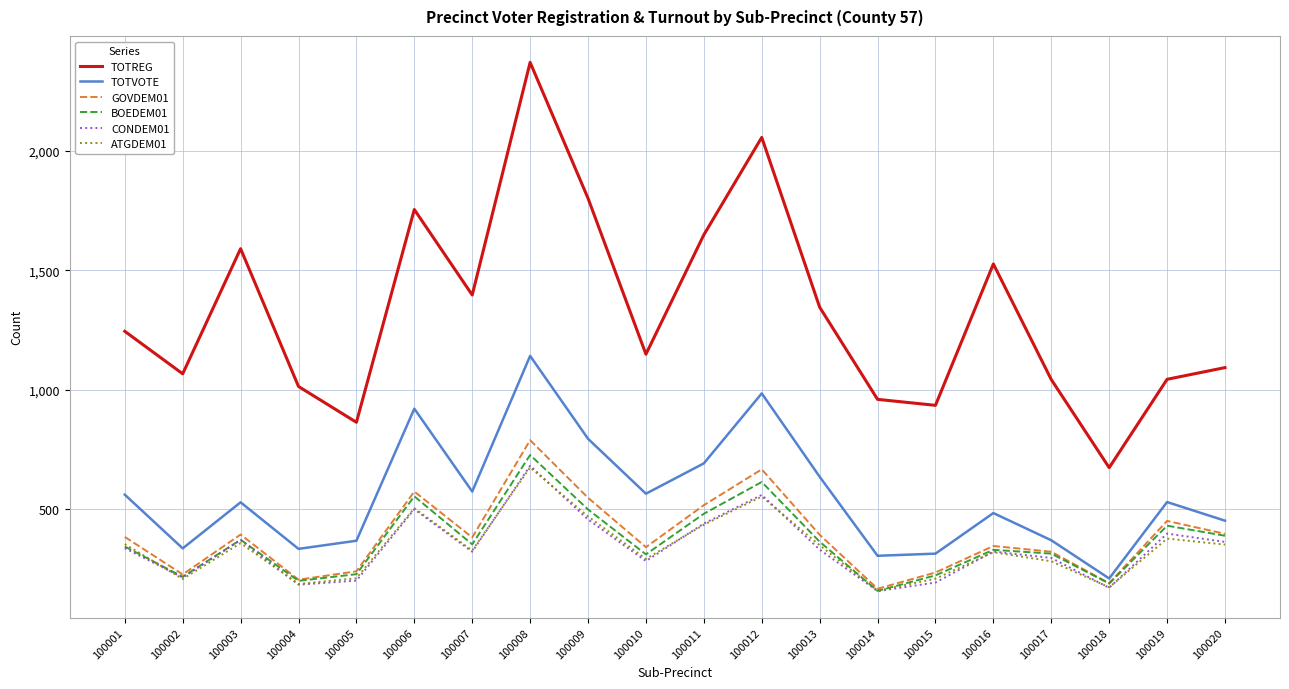

What are all the series names shown in the legend?

TOTREG, TOTVOTE, GOVDEM01, BOEDEM01, CONDEM01, ATGDEM01